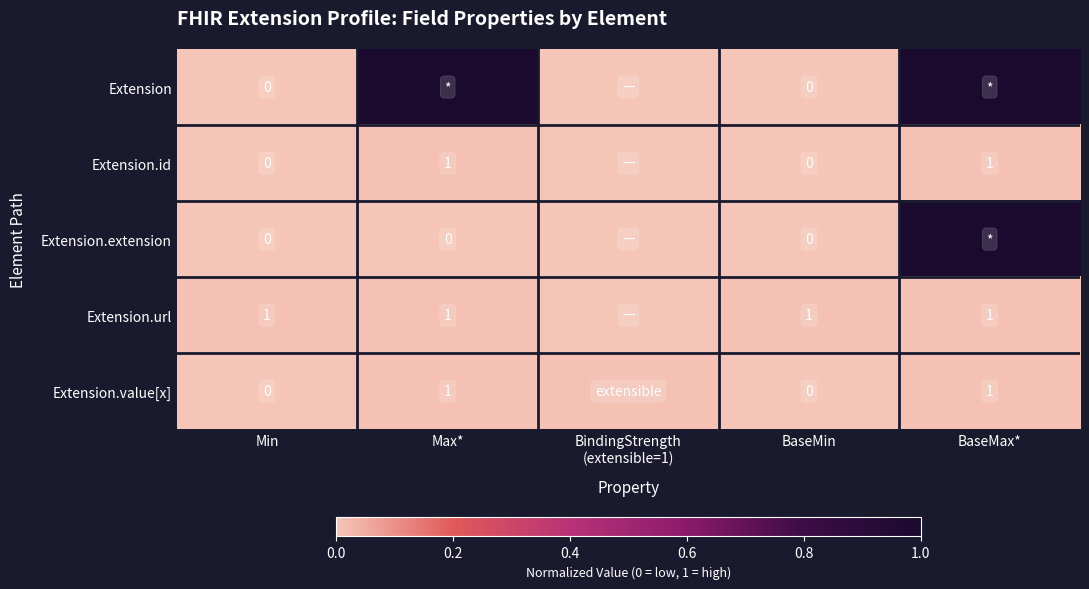

How many categories are shown in the chart?

5